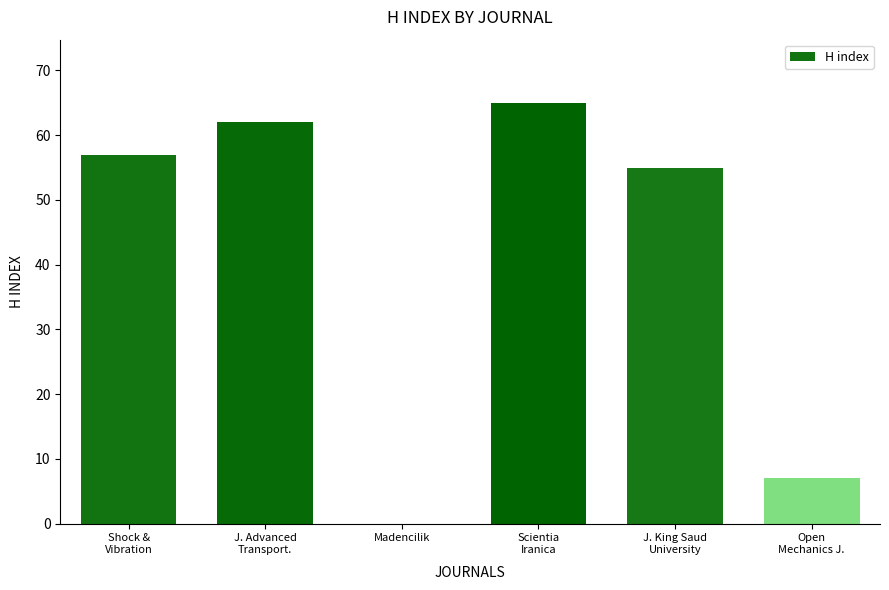

What is the sum of all values?

246